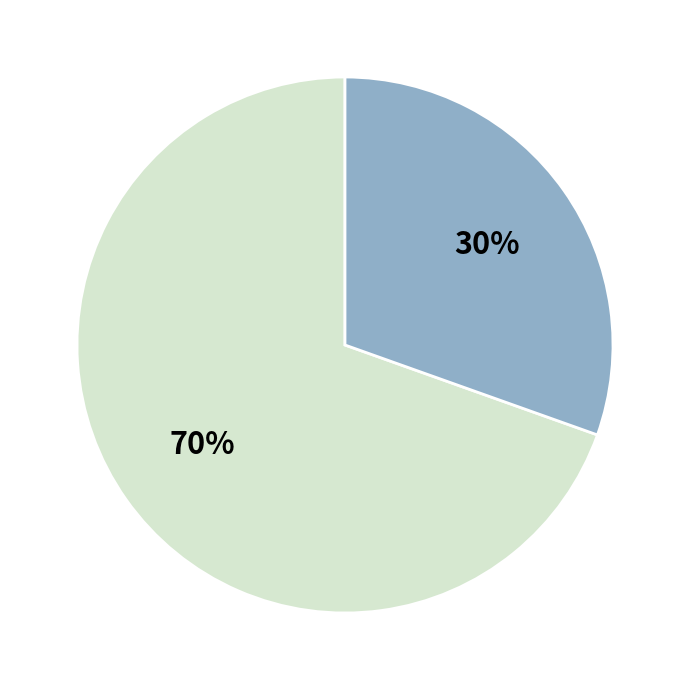

To the nearest percent, what is the average slice percentage?

50%